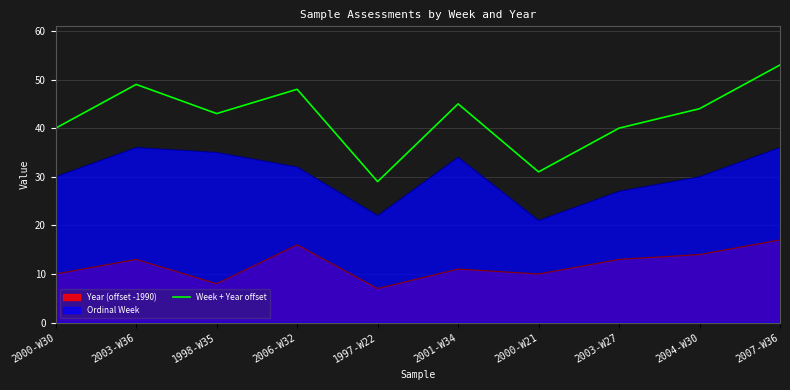

List the labels in order of value, largest first.

2007-W36, 2003-W36, 2006-W32, 2001-W34, 2004-W30, 1998-W35, 2000-W30, 2003-W27, 2000-W21, 1997-W22